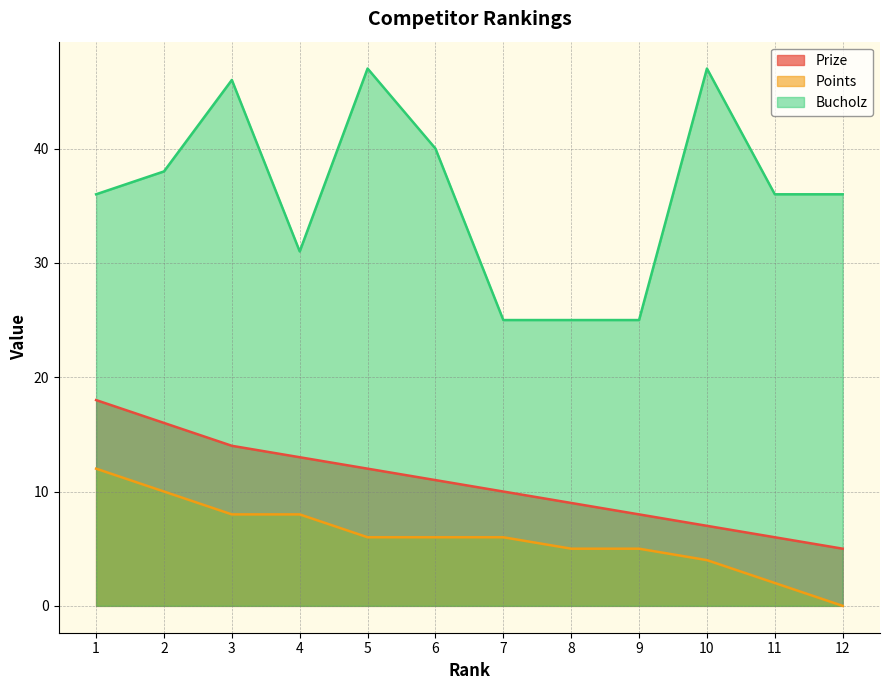

Which category has the lowest value in the Points series?

12